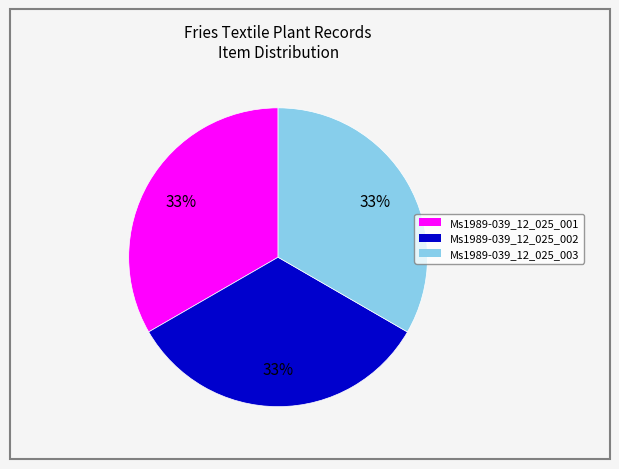

Does Ms1989-039_12_025_001 represent more than half of the total?

No